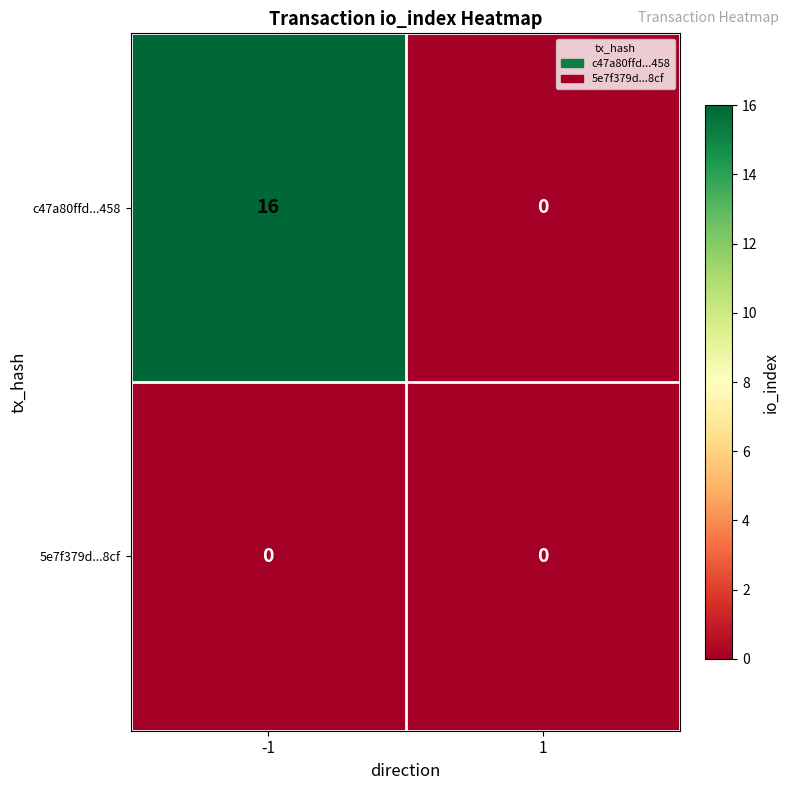

List the series in order of their peak value, lowest first.

5e7f379d...8cf, c47a80ffd...458